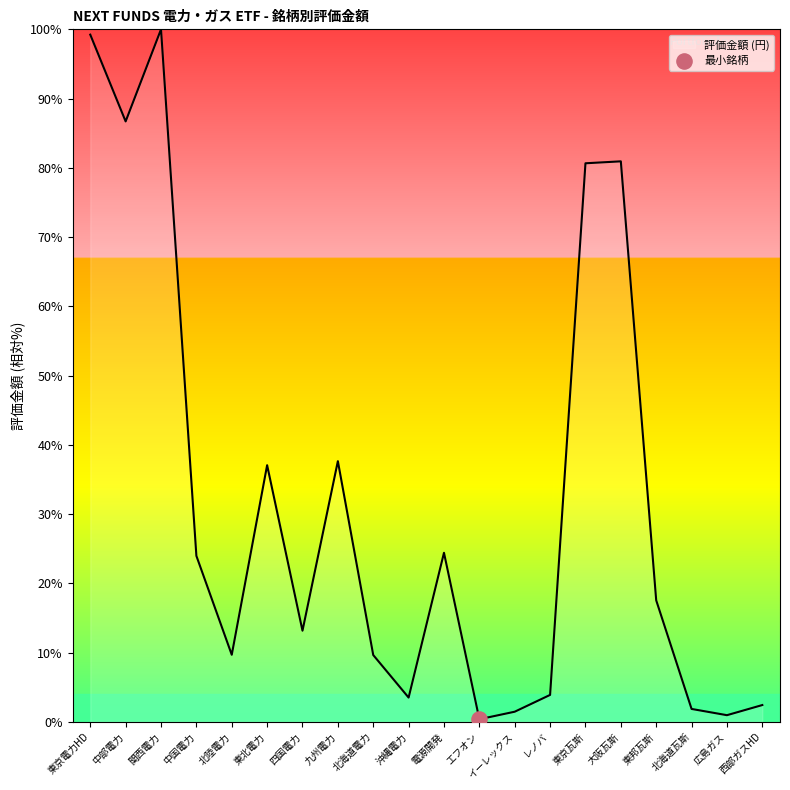

What is the ratio of the value at 関西電力 to the value at 東京瓦斯?

1.2